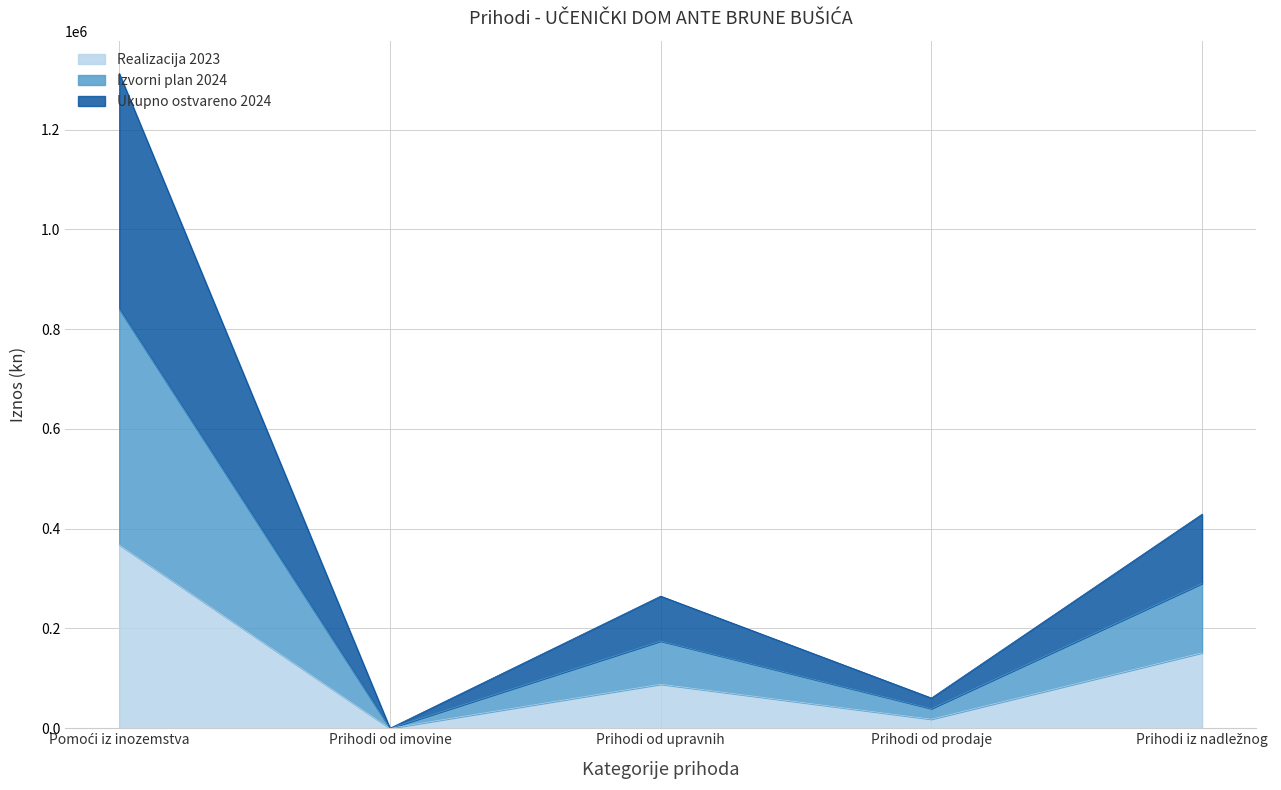

True or false: Realizacija 2023 has a value of 151171.6 at Prihodi od upravnih.

False